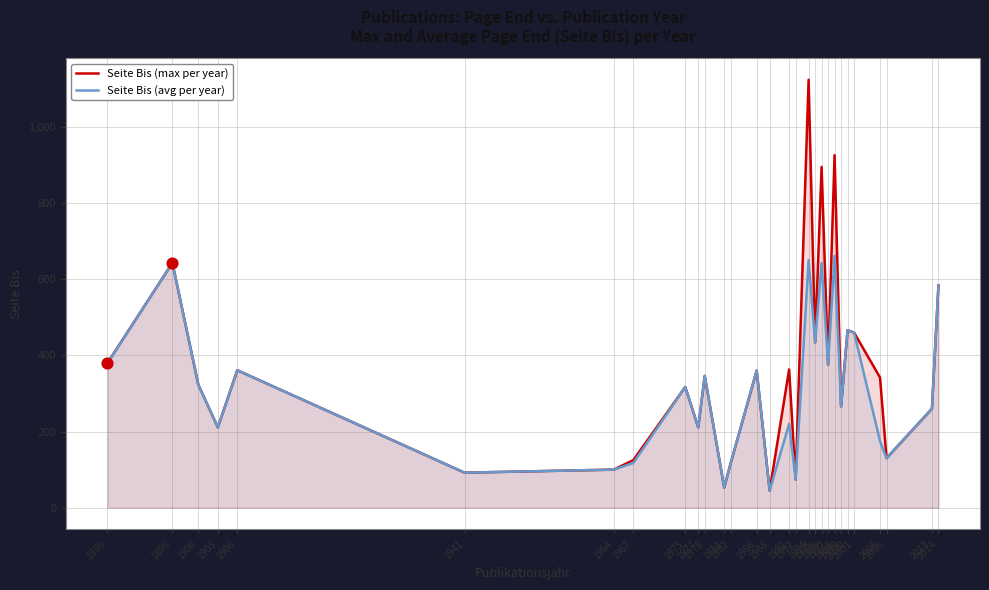

Is the value of Seite Bis (avg per year) at 1997 greater than the value of Seite Bis (max per year) at 1992?

Yes